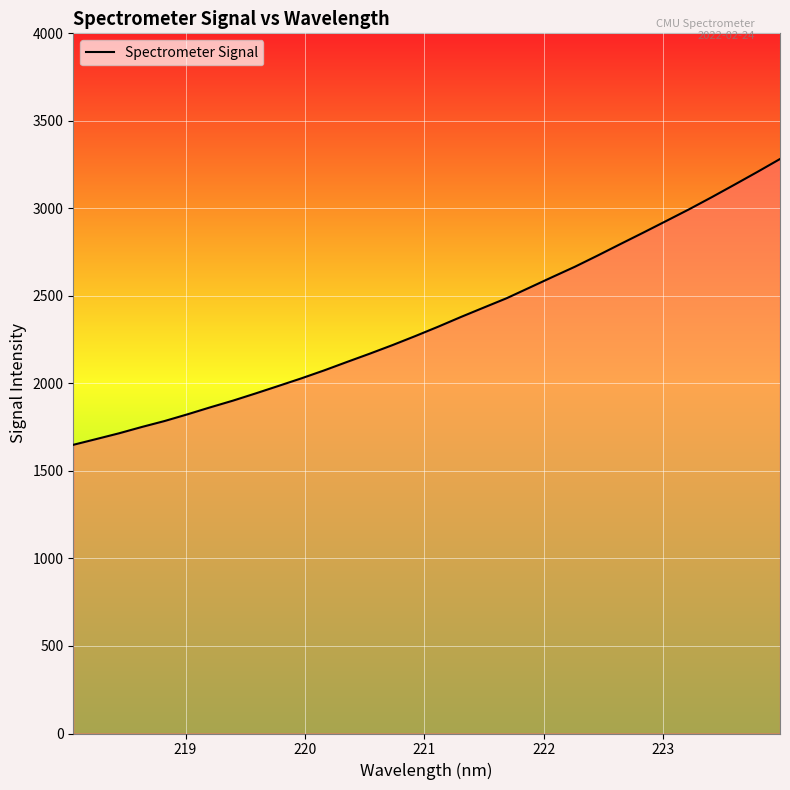

What is the greatest value displayed?

3282.0